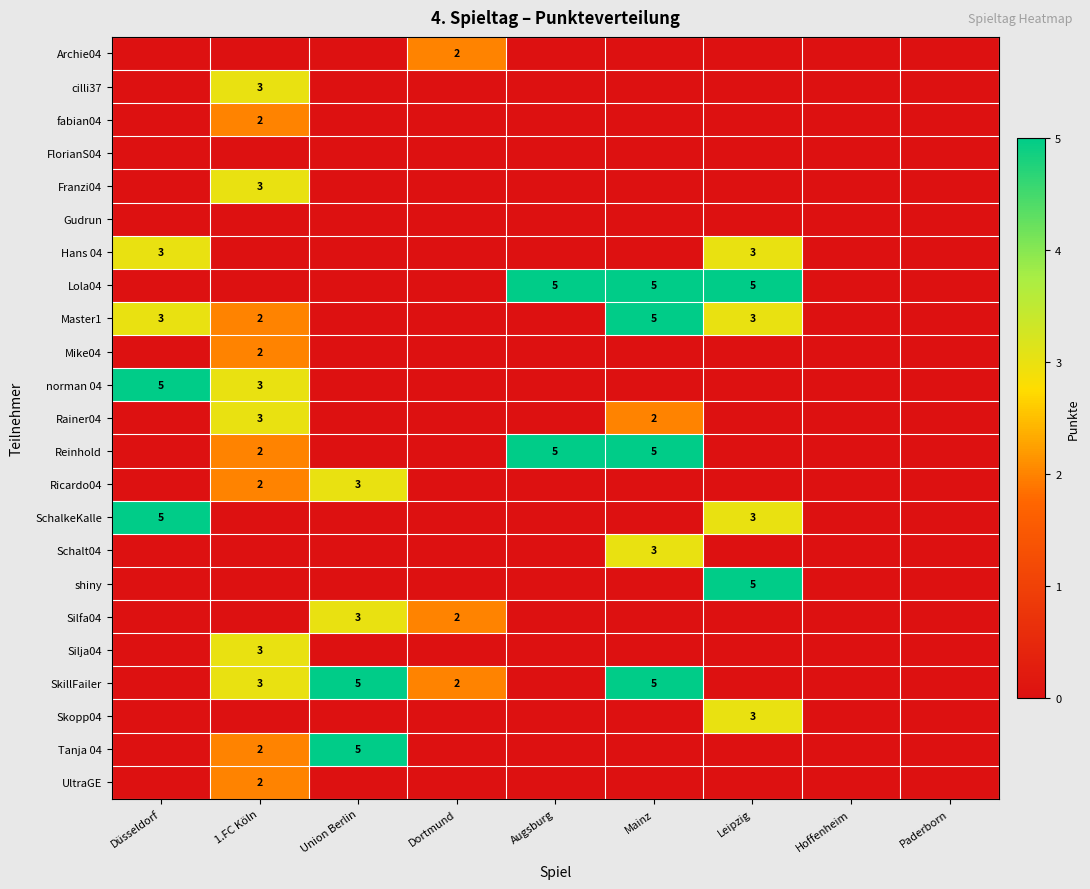

The value of Ricardo04 at Union Berlin is 3. True or false?

True